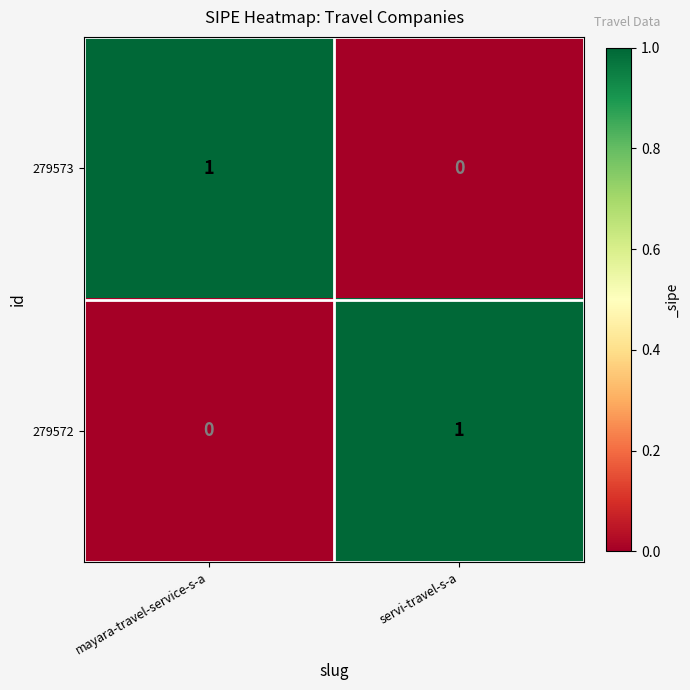

Where is 279573 nearest to the value 0?

servi-travel-s-a